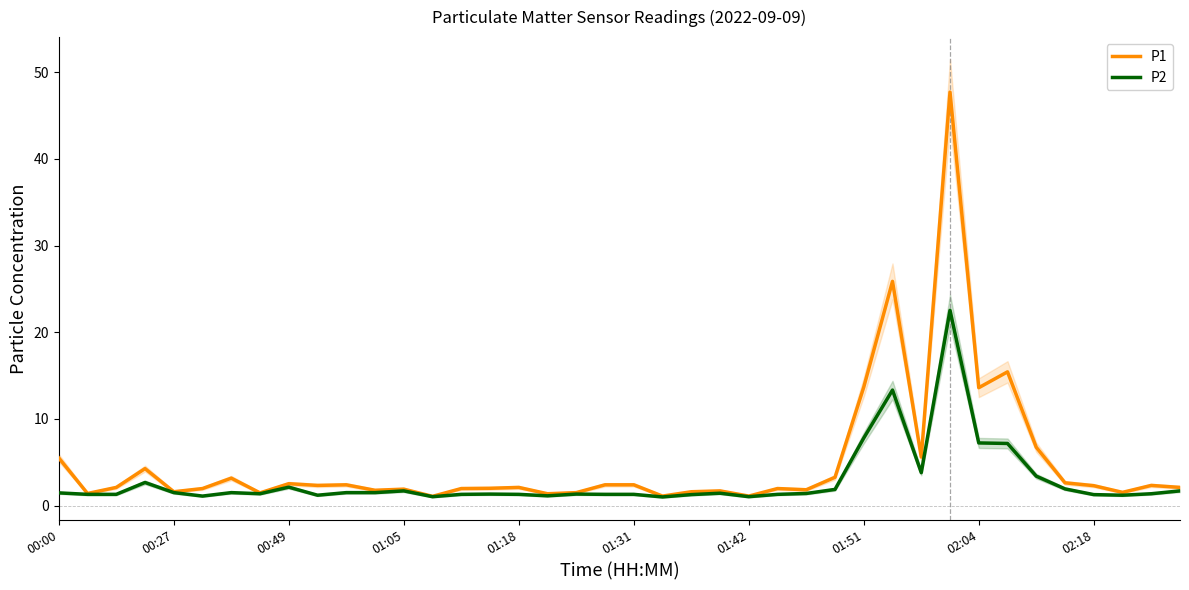

What is the maximum value for P1?

47.7